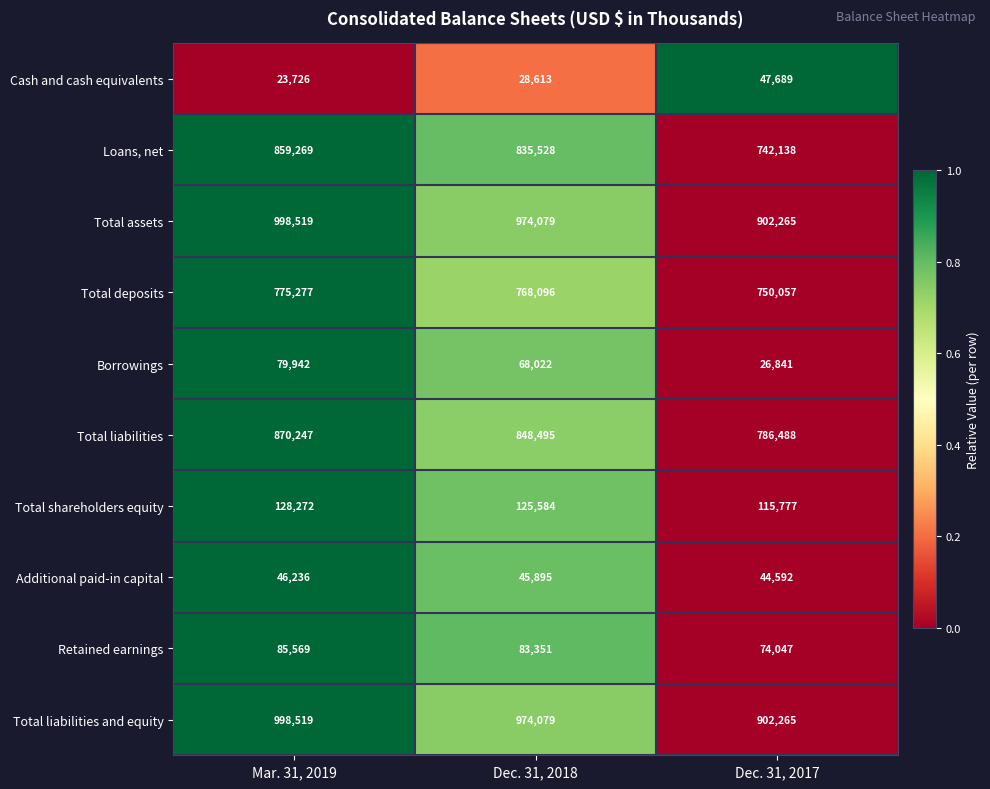

At which category is the sum across all series the highest?

Mar. 31, 2019